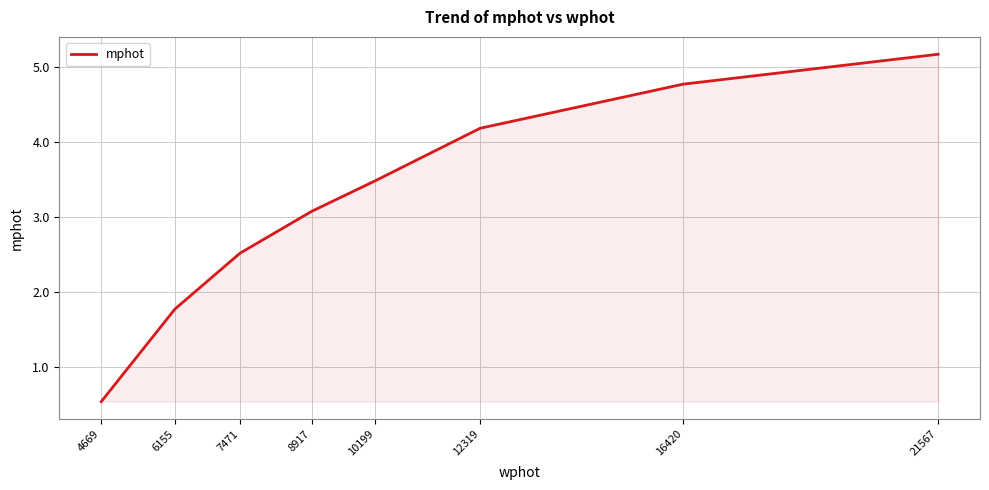

The value at 16420 is 8.1. True or false?

False